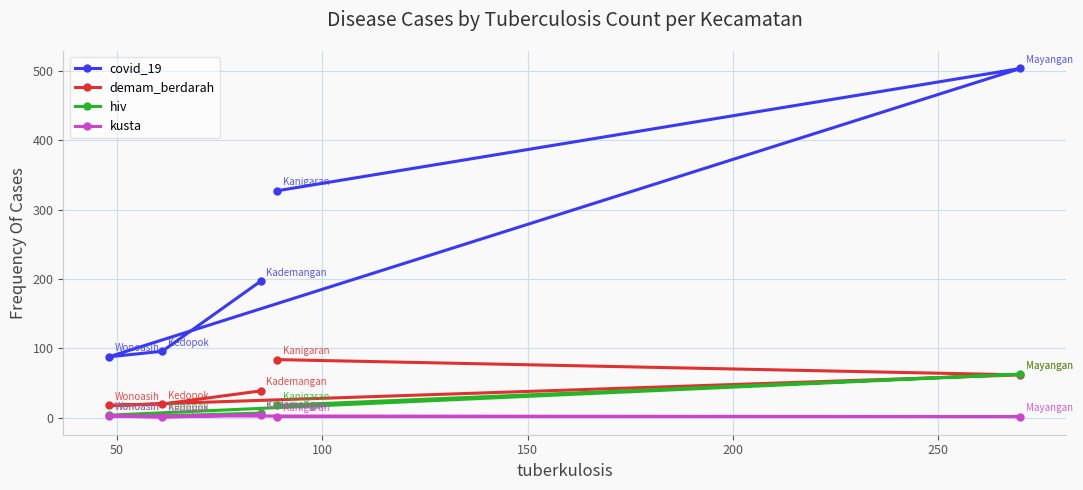

Which series has the largest total across all categories?

covid_19